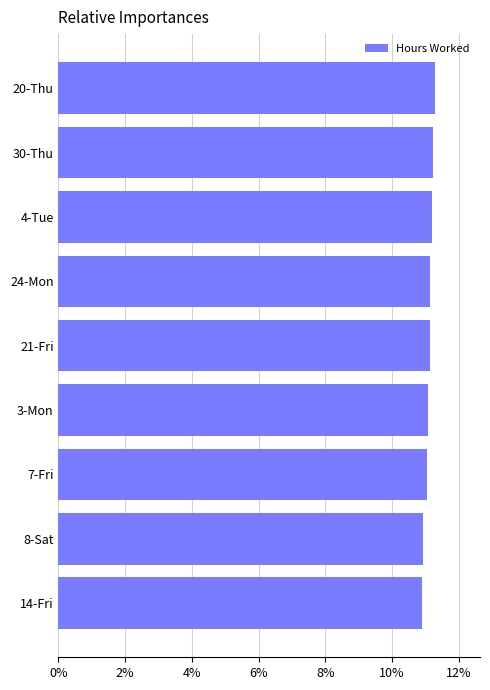

Are the bars horizontal?

Yes